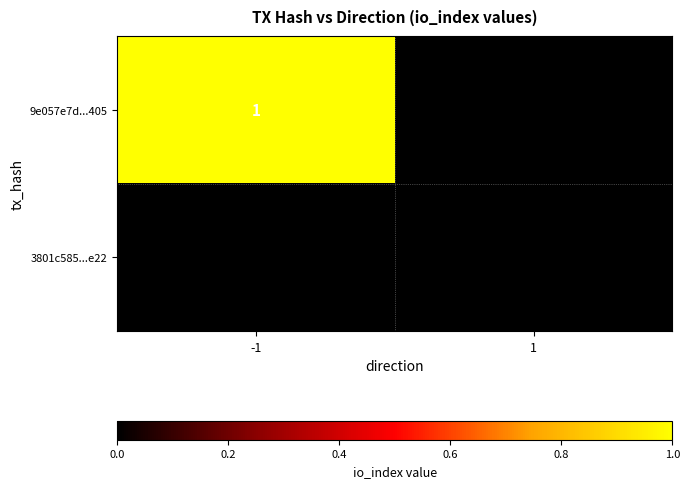

Which series has the largest total across all categories?

9e057e7d...405